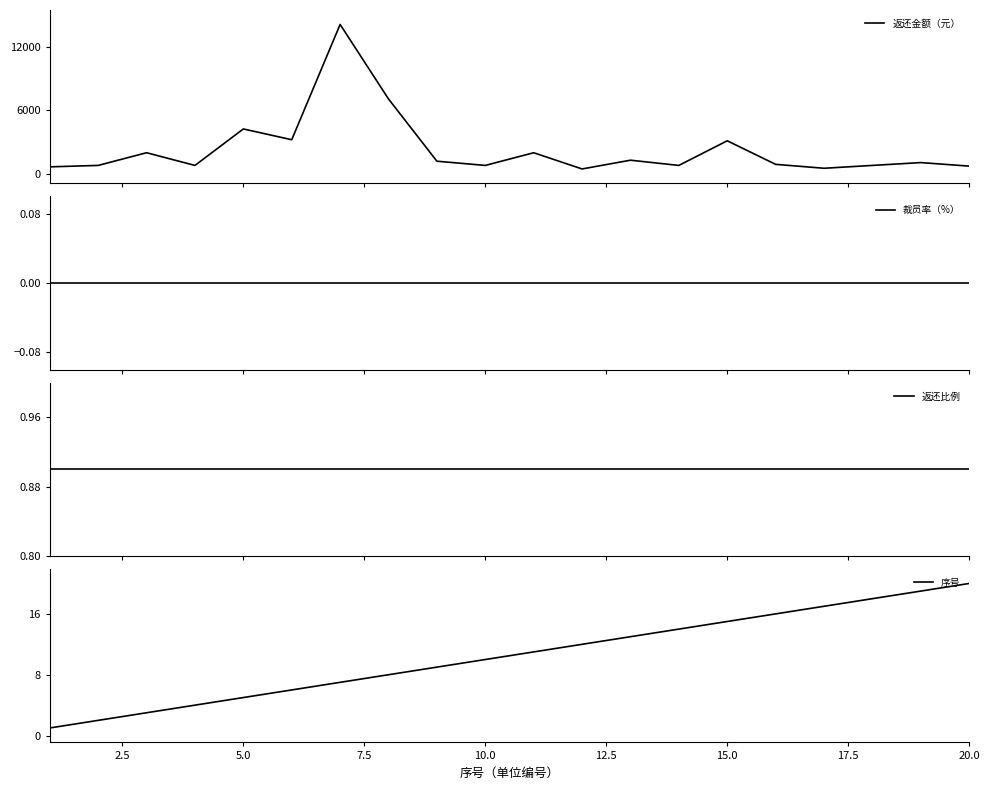

Reading left to right, what are all the values shown in this chart?

返还金额（元）: 662.9	797.3	1995.6	797.3	4240.1	3222.3	14105.2	7069.9	1196.0	797.3	1993.3	464.7	1290.5	797.3	3123.2	898.7	529.2	797.3	1065.5	731.3
裁员率（%）: 0.0	0.0	0.0	0.0	0.0	0.0	0.0	0.0	0.0	0.0	0.0	0.0	0.0	0.0	0.0	0.0	0.0	0.0	0.0	0.0
返还比例: 0.9	0.9	0.9	0.9	0.9	0.9	0.9	0.9	0.9	0.9	0.9	0.9	0.9	0.9	0.9	0.9	0.9	0.9	0.9	0.9
序号: 1.0	2.0	3.0	4.0	5.0	6.0	7.0	8.0	9.0	10.0	11.0	12.0	13.0	14.0	15.0	16.0	17.0	18.0	19.0	20.0